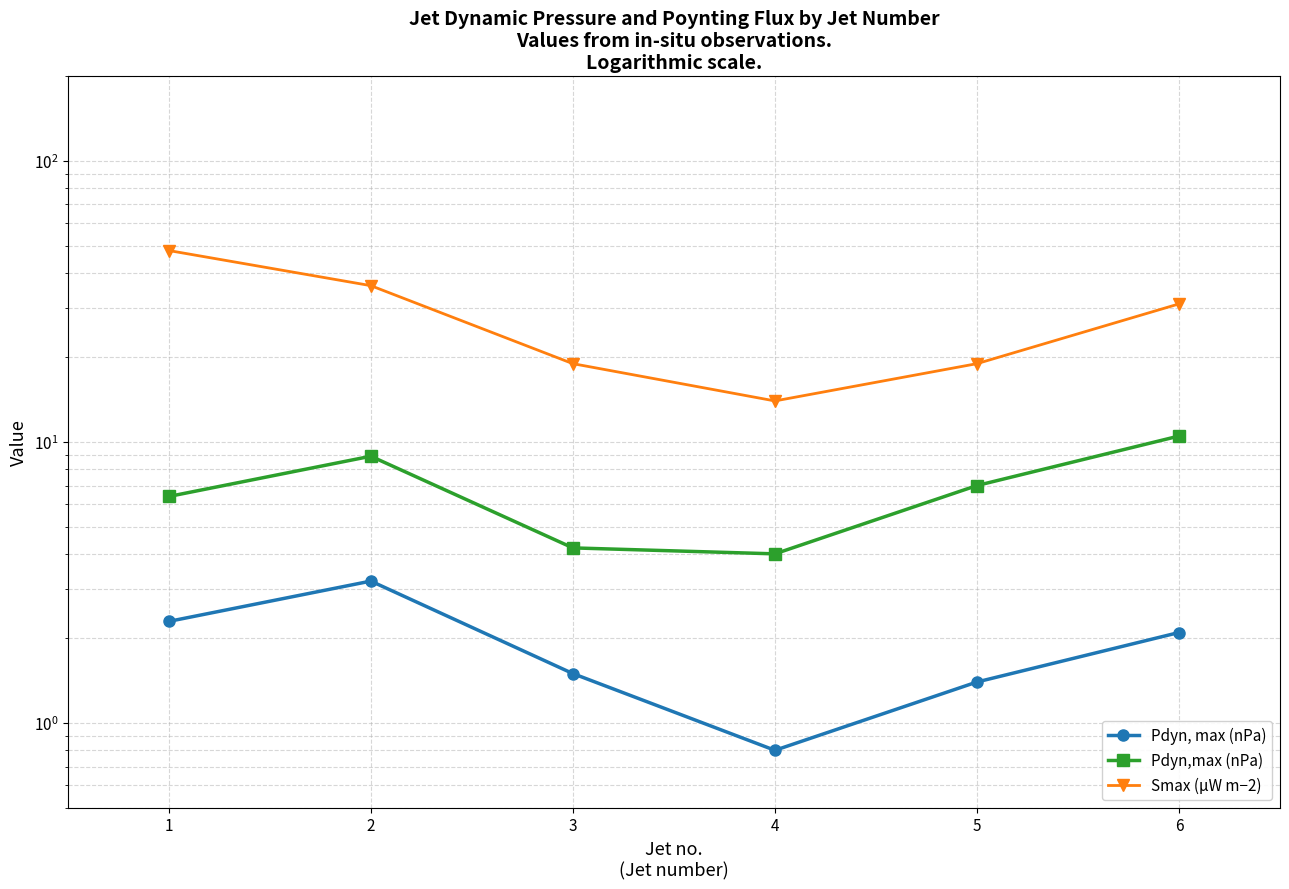

What is the value of the Pdyn,max (nPa) point at the 2nd from the left?

8.9